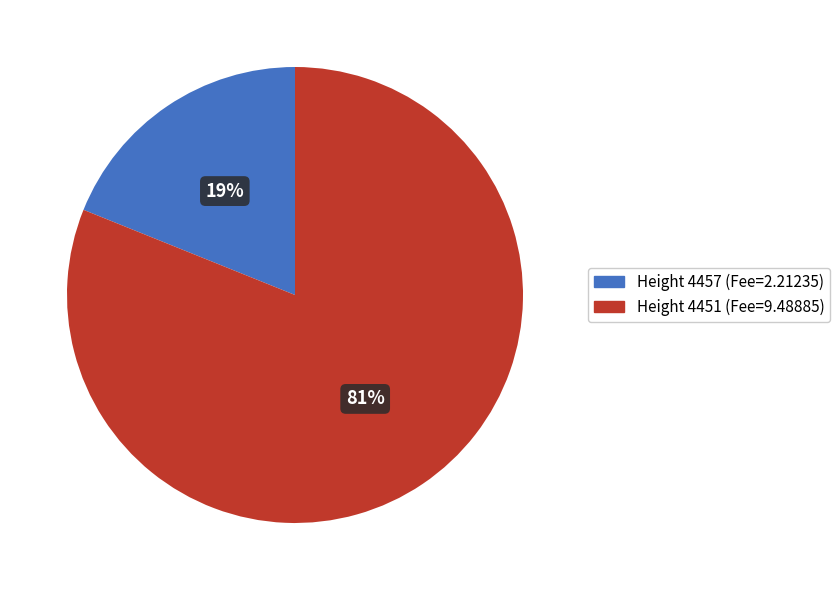

What is the smallest slice in the pie chart?

Height 4457 (Fee=2.21235)